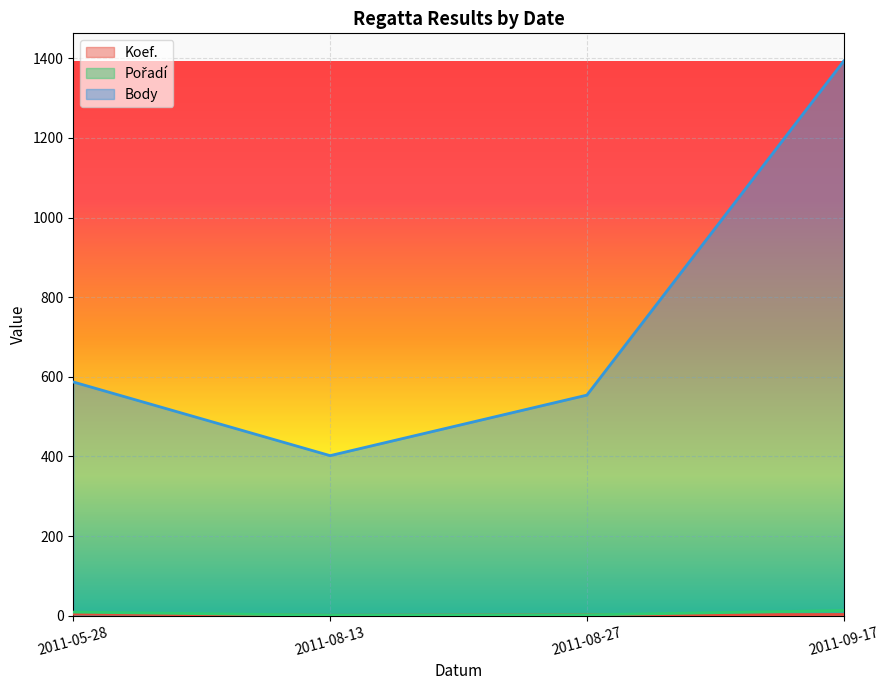

At which category is the sum across all series the highest?

2011-09-17